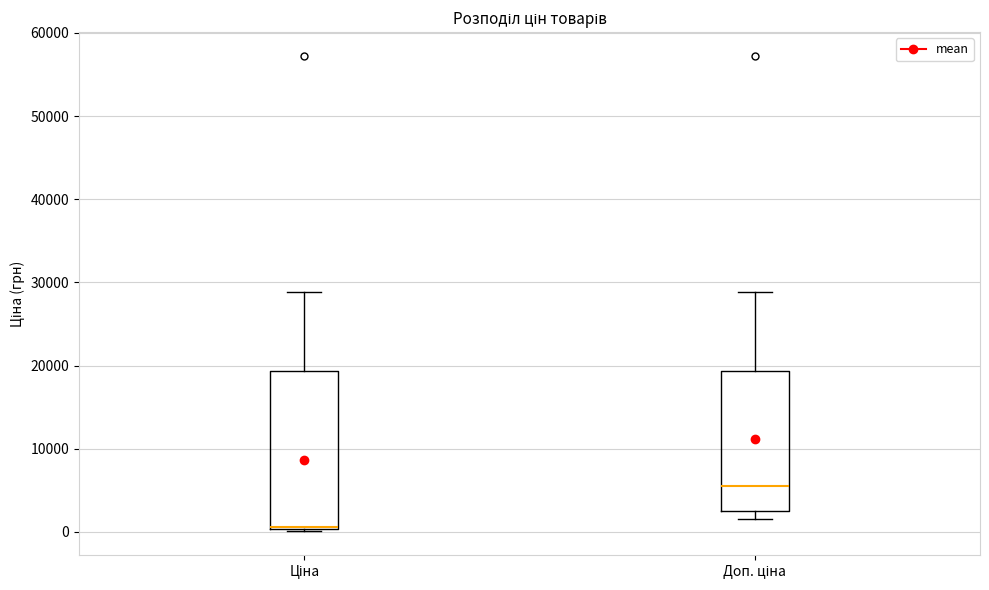

Reading left to right, read every box against the y-axis: the position of its median line, the range the box covers, and the ends of its whiskers. The values are not printed on the chart, so give them approximately, as read against the axis.

Ціна: median 1000, box 0 to 19000, whiskers 0 to 29000
Доп. ціна: median 6000, box 3000 to 19000, whiskers 2000 to 29000